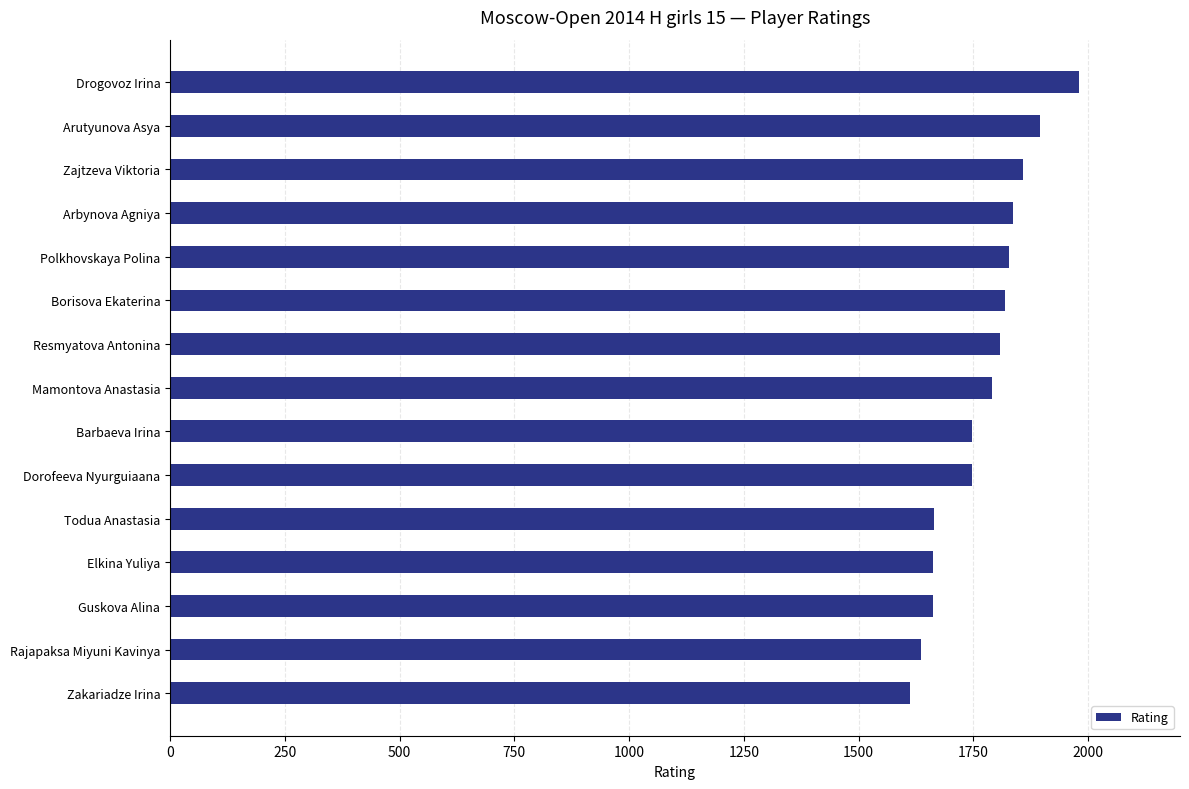

What is the label of the 5th bar from the top?

Polkhovskaya Polina